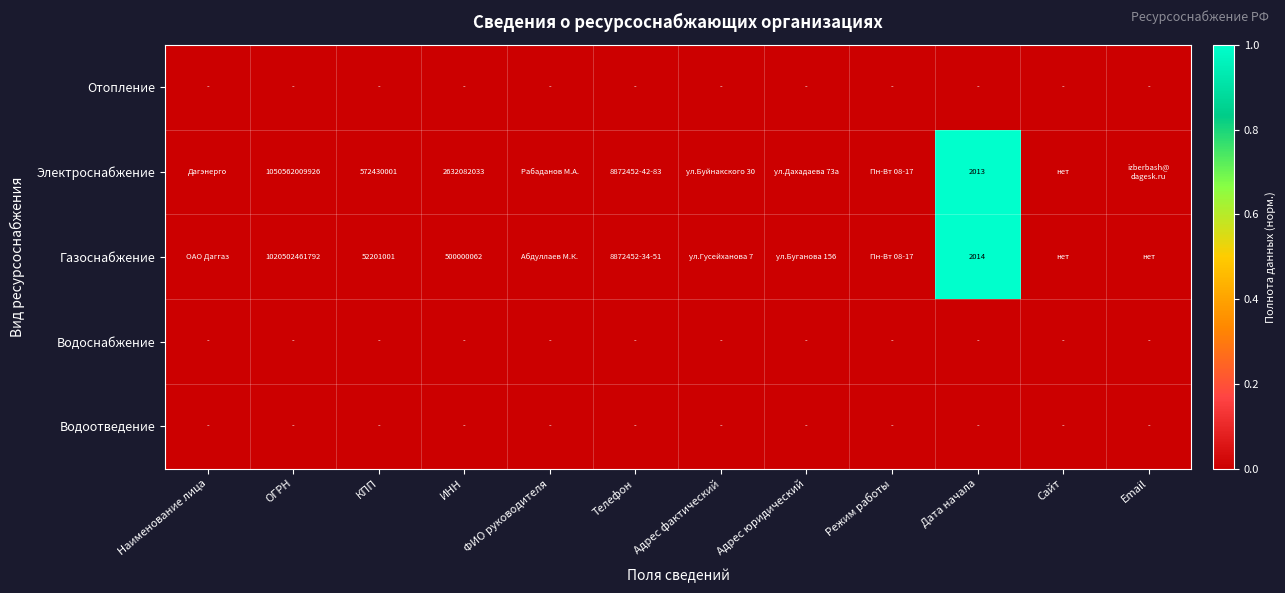

Which label corresponds to the largest value in the chart?

Дата начала